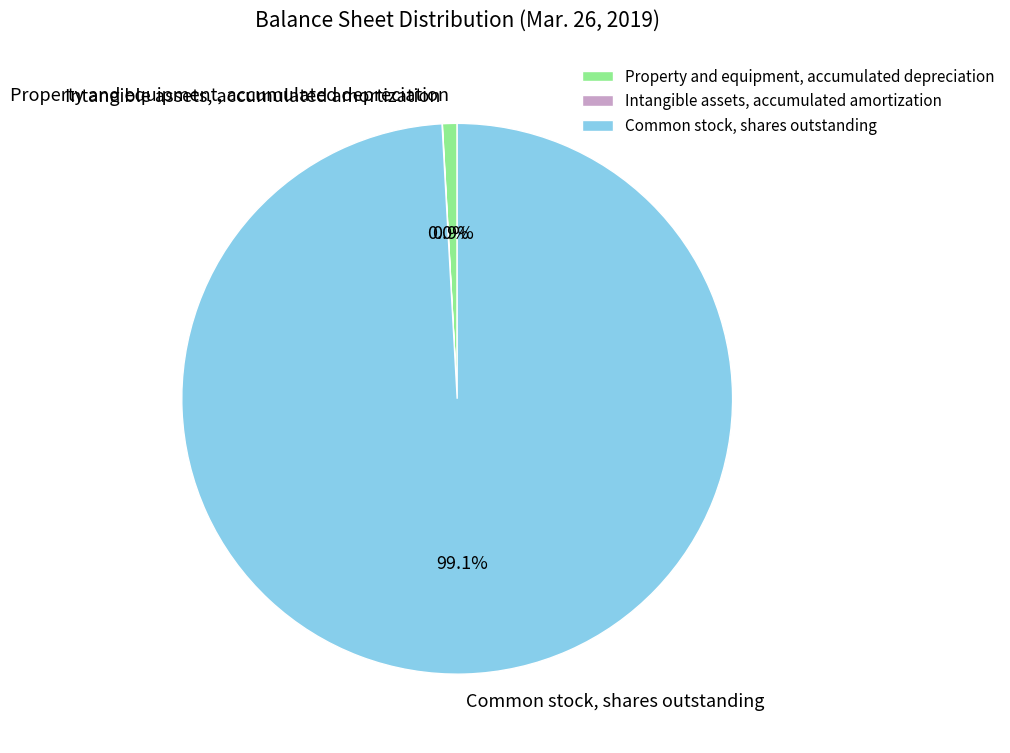

To the nearest percent, what is the difference between the largest and smallest slice percentages?

99%